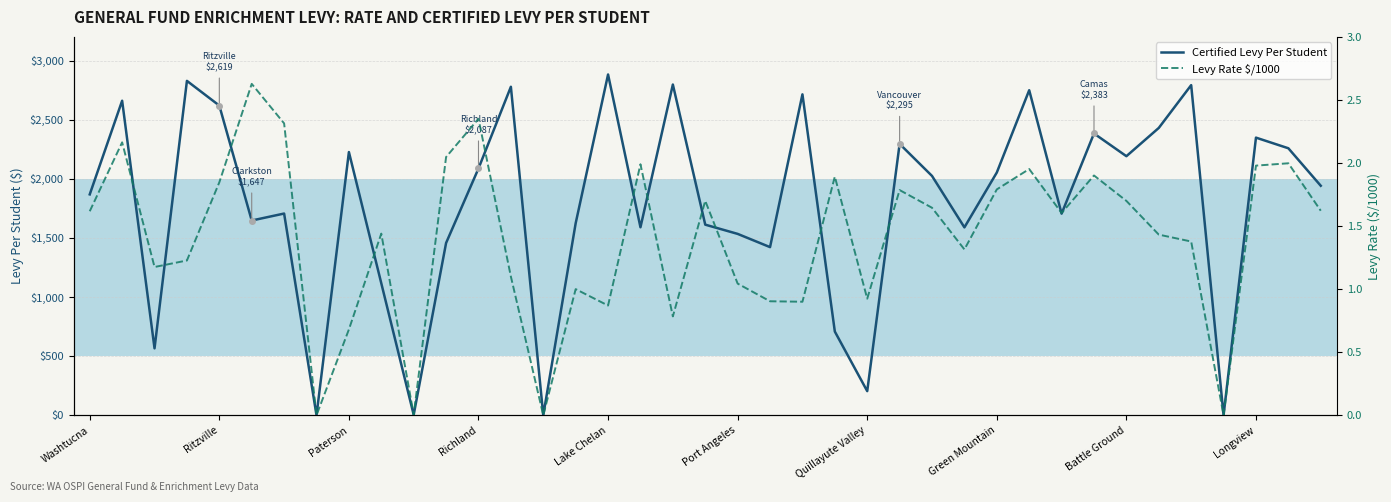

Is the value of Certified Levy Per Student at 10 greater than the value of Levy Rate $/1000 at 28?

Yes